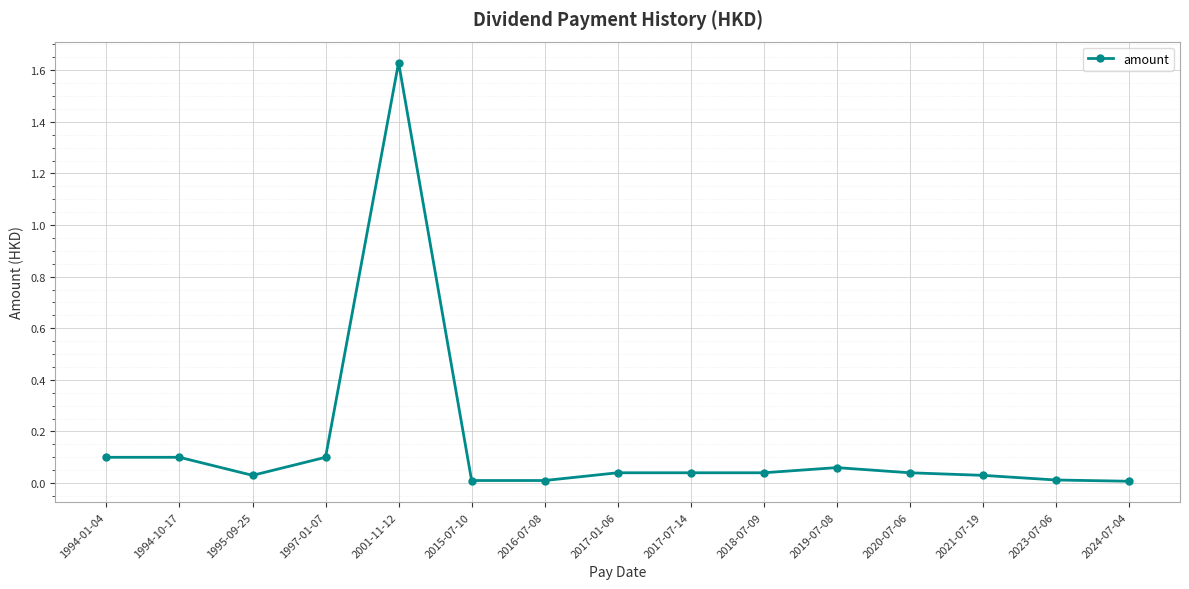

How many lines are shown in the chart?

1